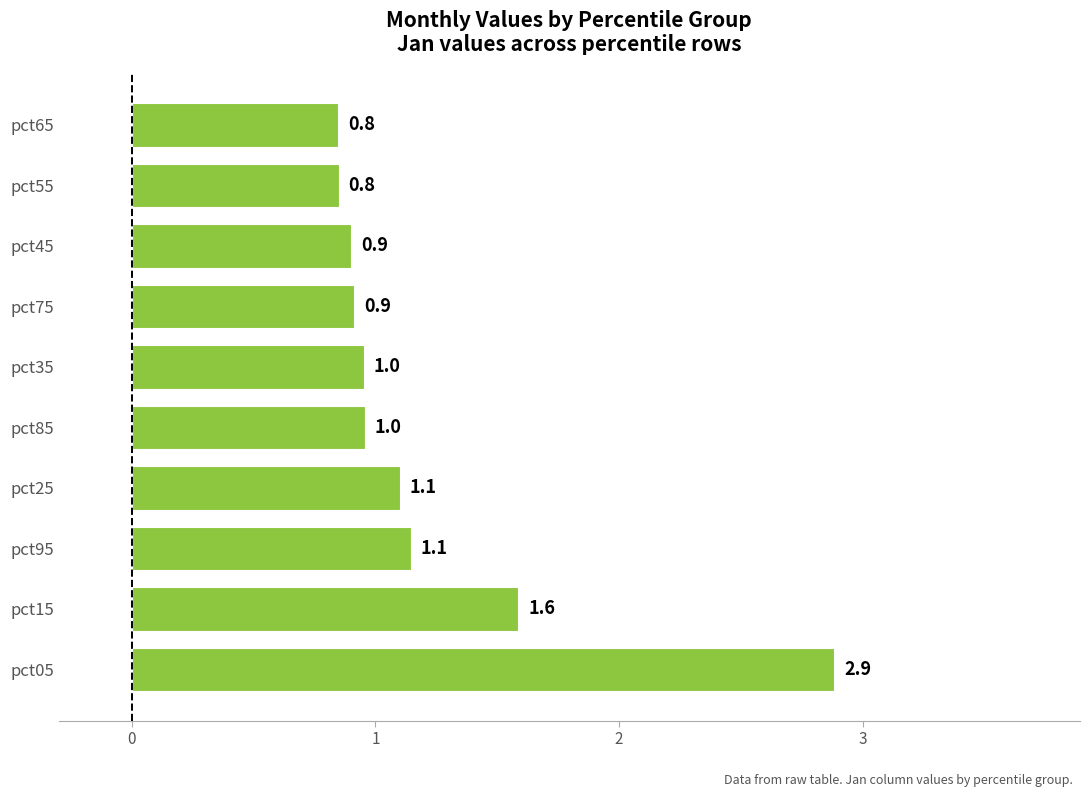

What is the ratio of the value at pct55 to the value at pct95?

0.7